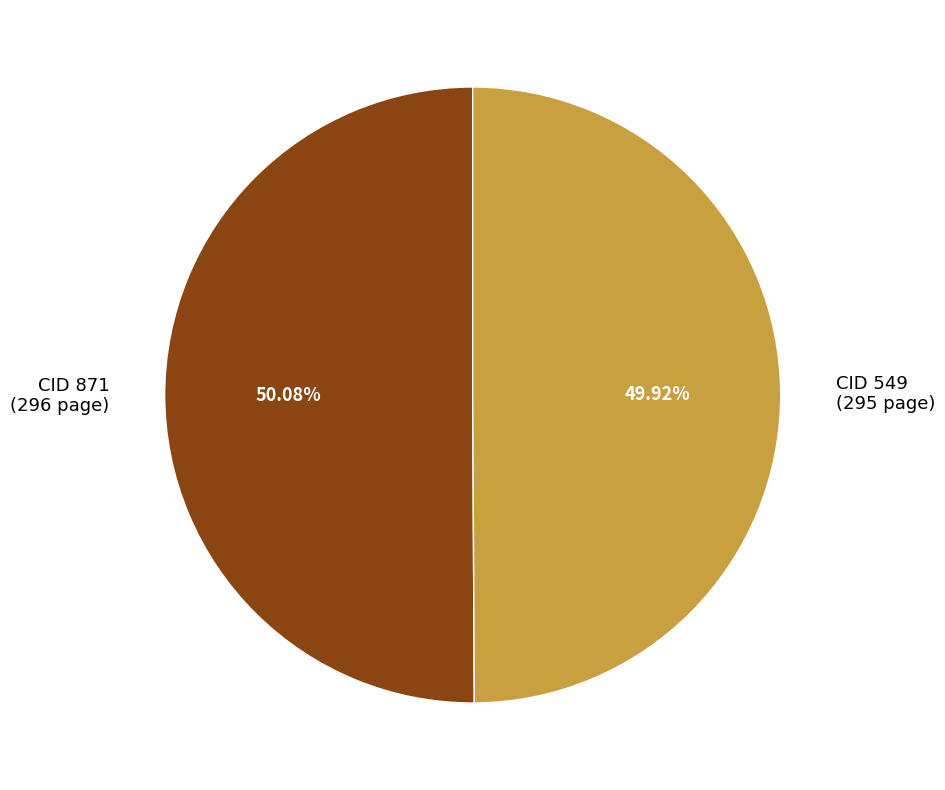

Combined, do CID 549 (295 page) and CID 871 (296 page) account for over 50%?

Yes